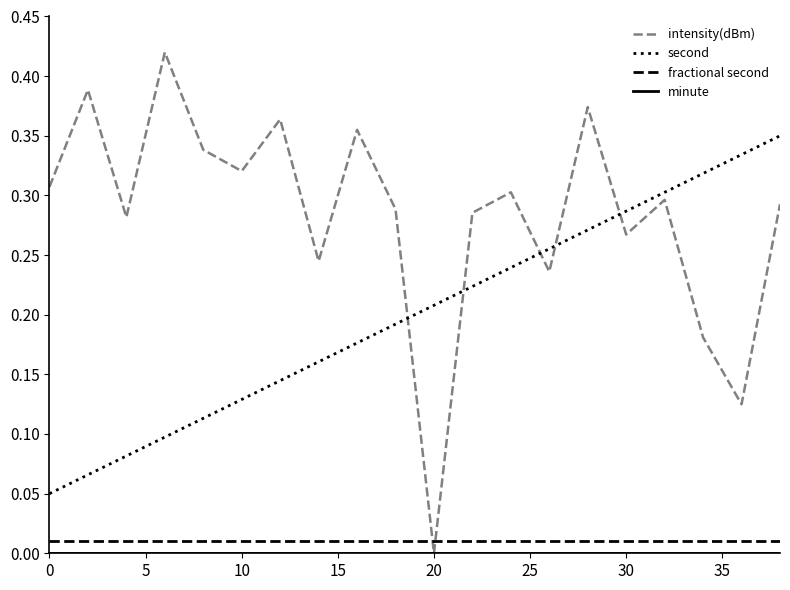

Which series has the widest spread of values?

intensity(dBm)